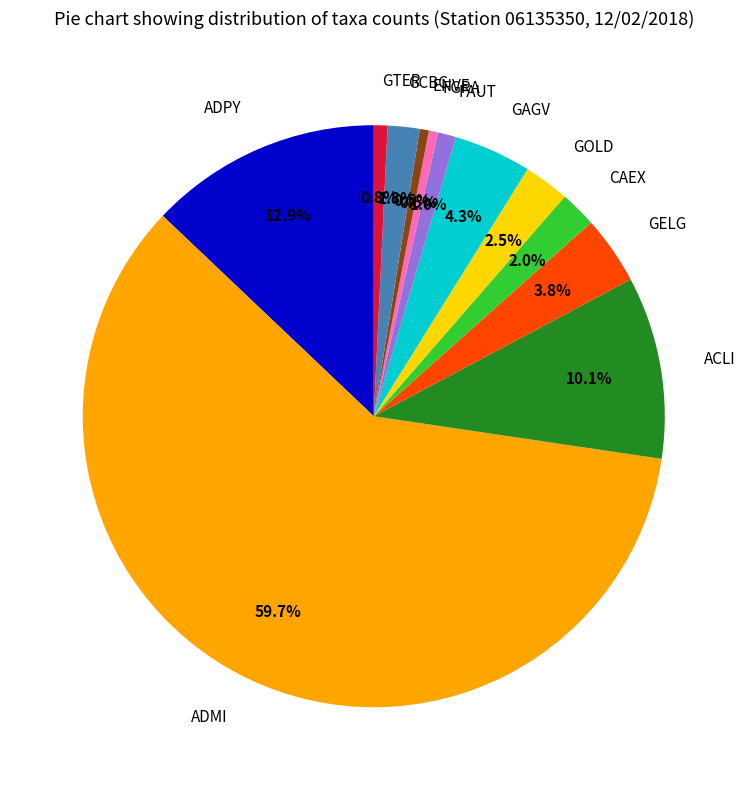

What is the largest slice in the pie chart?

ADMI